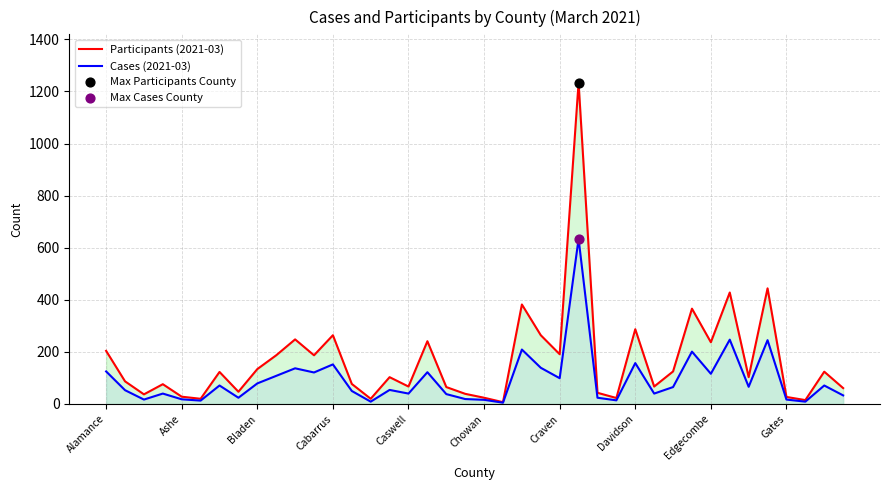

At which category is the sum across all series the highest?

25